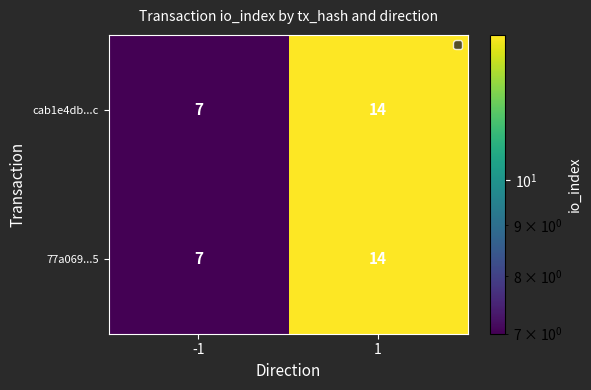

What is the total value across all series at 1?

28